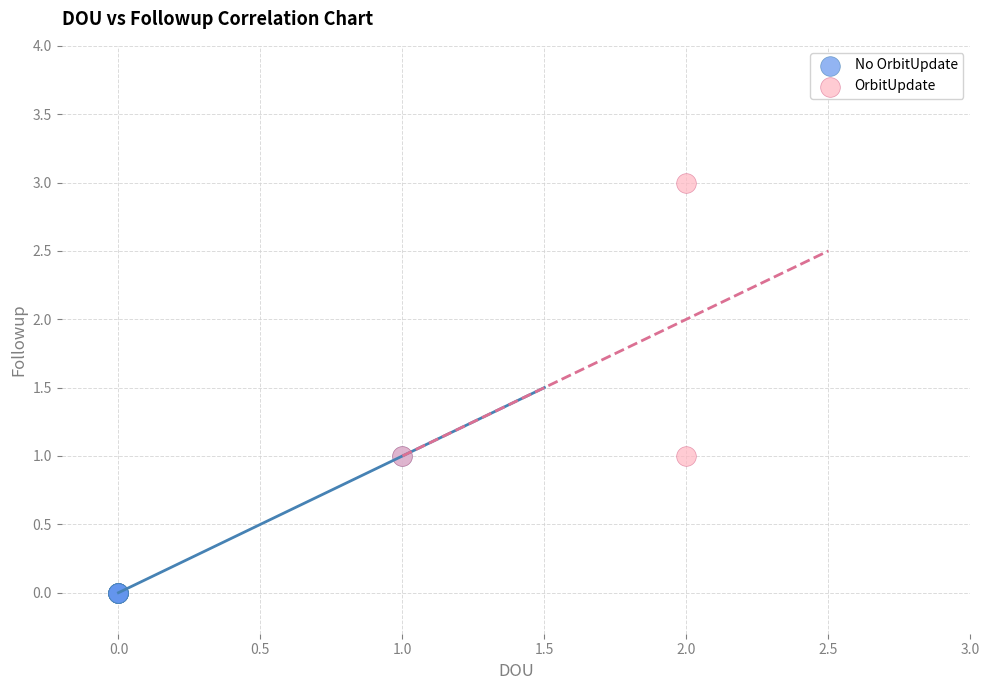

Which series has the largest Y range (max minus min)?

OrbitUpdate